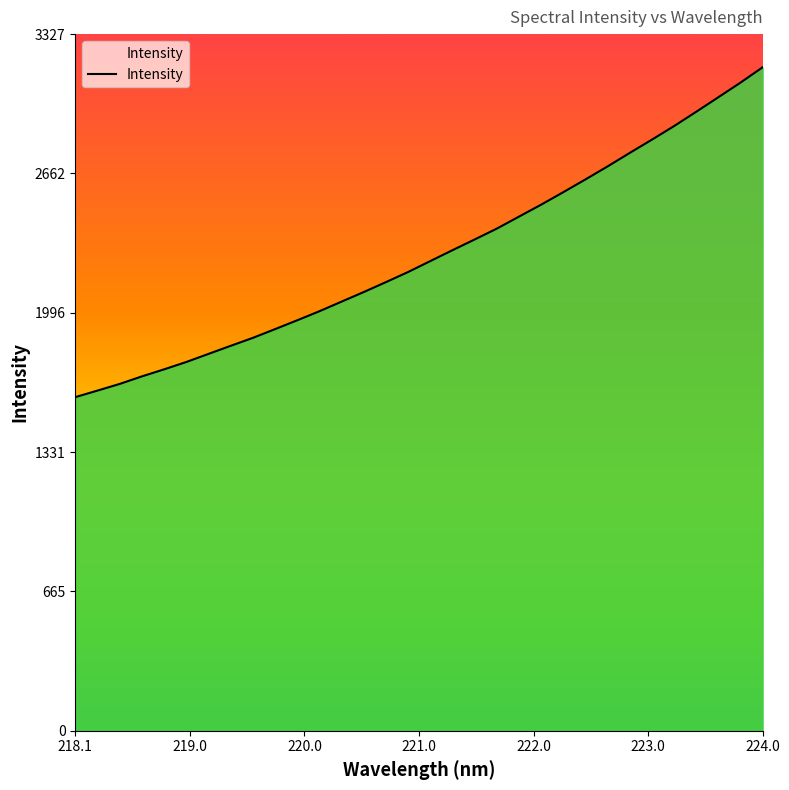

What is the maximum value shown in the chart?

3169.3